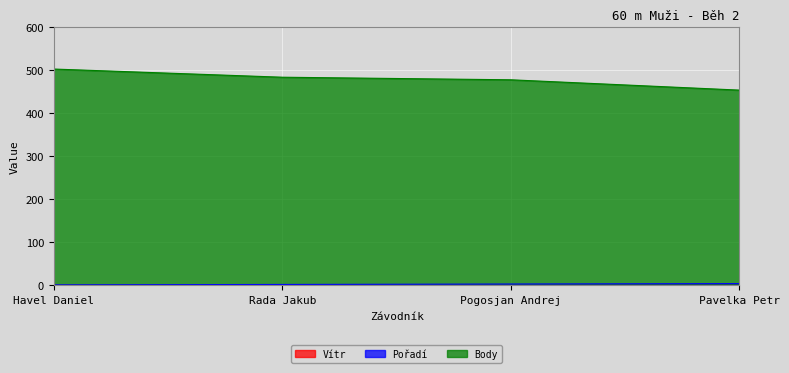

What is the label of the 1st point from the right?

Pavelka Petr